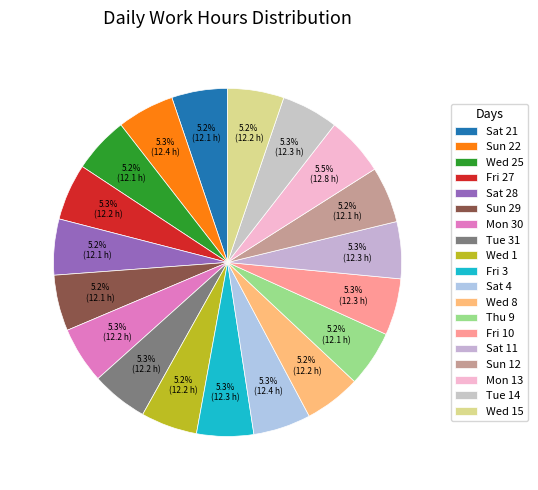

How many segments does this pie chart have?

19